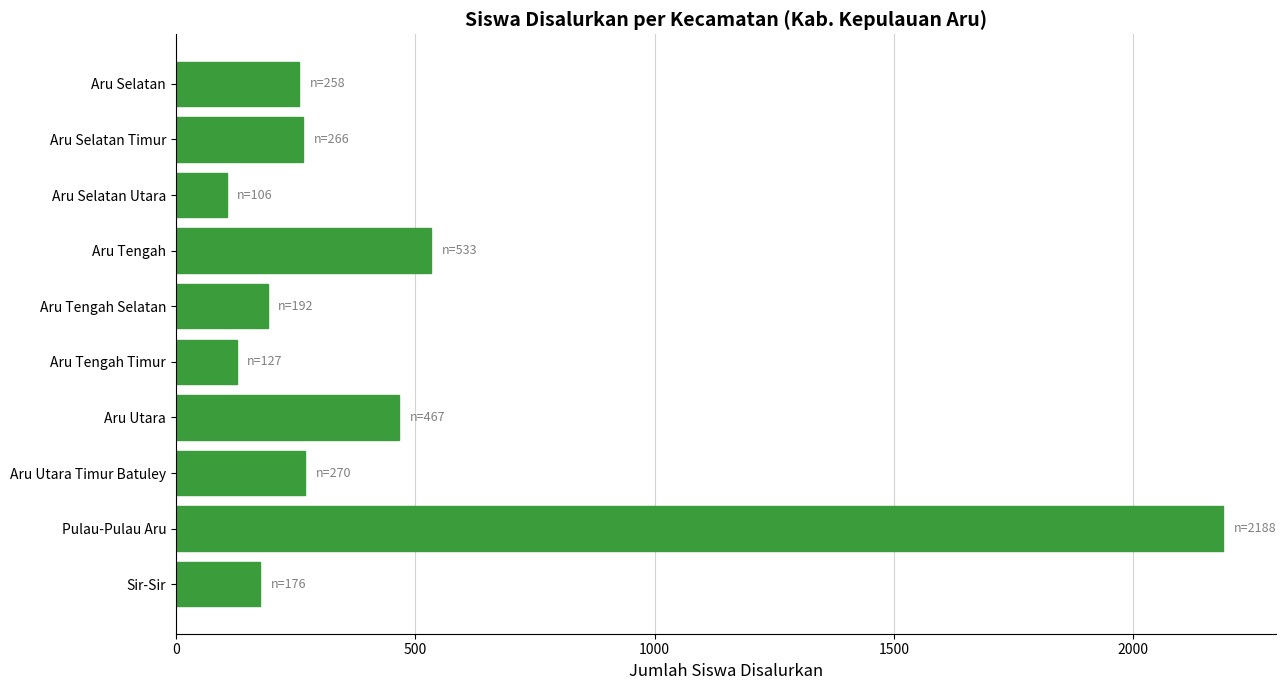

Which has a higher value, Pulau-Pulau Aru or Sir-Sir?

Pulau-Pulau Aru